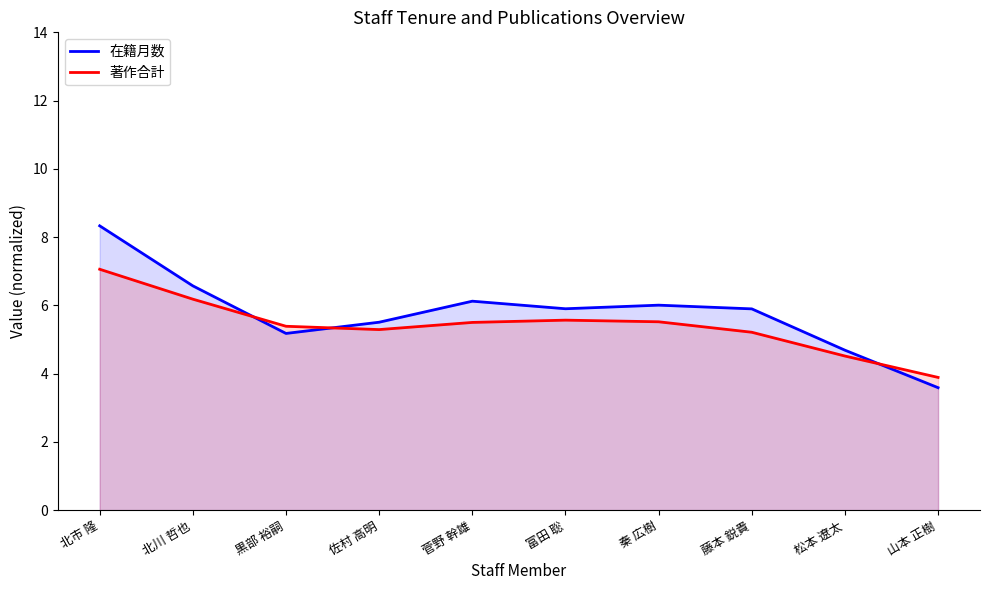

Rank the series by their maximum value, from lowest to highest.

著作合計, 在籍月数